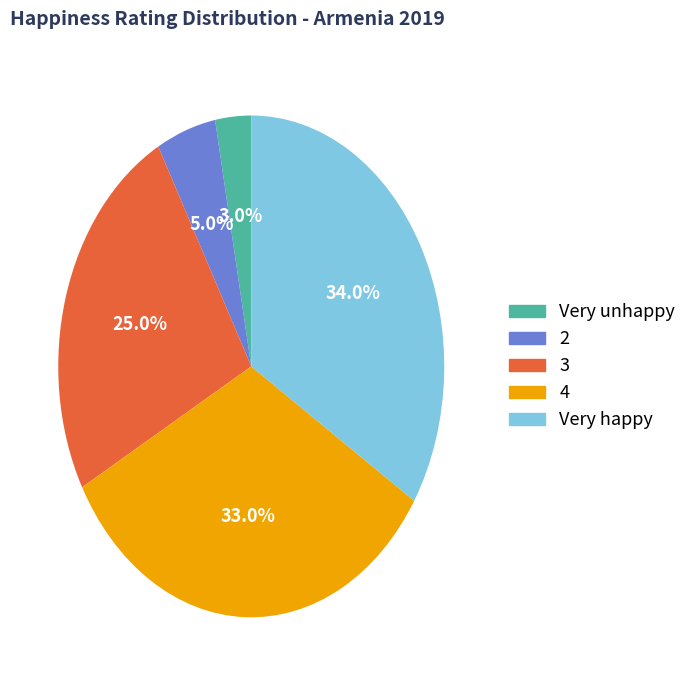

Count the number of slices in the pie.

5